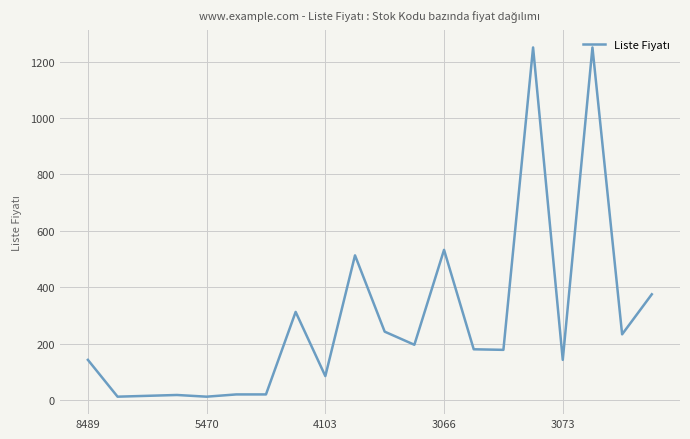

What is the maximum value shown in the chart?

1250.0